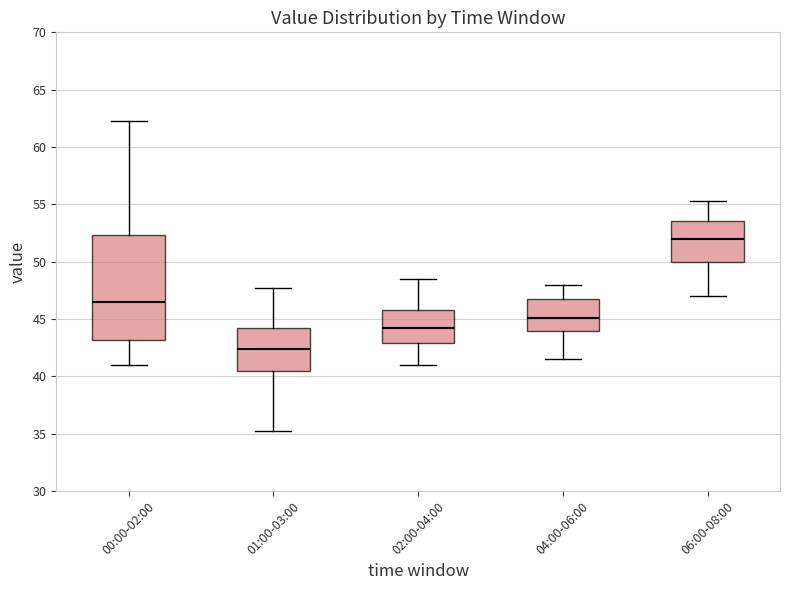

Reading left to right, read every box against the y-axis: the position of its median line, the range the box covers, and the ends of its whiskers. The values are not printed on the chart, so give them approximately, as read against the axis.

00:00-02:00: median 46.5, box 43.0 to 52.5, whiskers 41.0 to 62.5
01:00-03:00: median 42.5, box 40.5 to 44.5, whiskers 35.5 to 48.0
02:00-04:00: median 44.5, box 43.0 to 46.0, whiskers 41.0 to 48.5
04:00-06:00: median 45.0, box 44.0 to 47.0, whiskers 41.5 to 48.0
06:00-08:00: median 52.0, box 50.0 to 53.5, whiskers 47.0 to 55.5